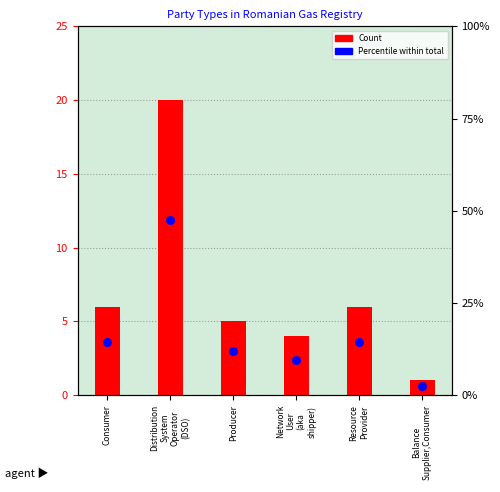

What is the ratio of the value at Network
User
(aka
shipper) to the value at Resource
Provider?

0.7